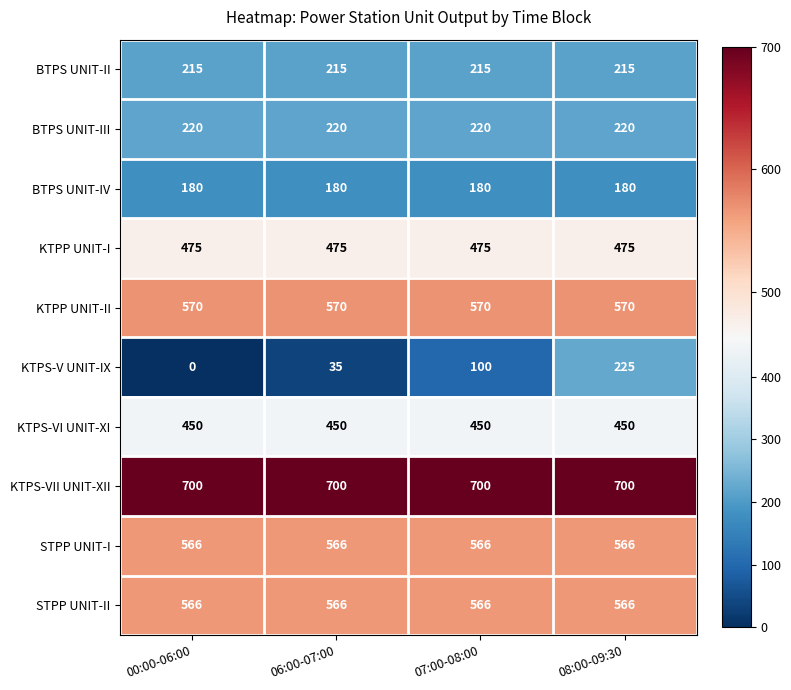

Which series has the largest total across all categories?

KTPS-VII UNIT-XII